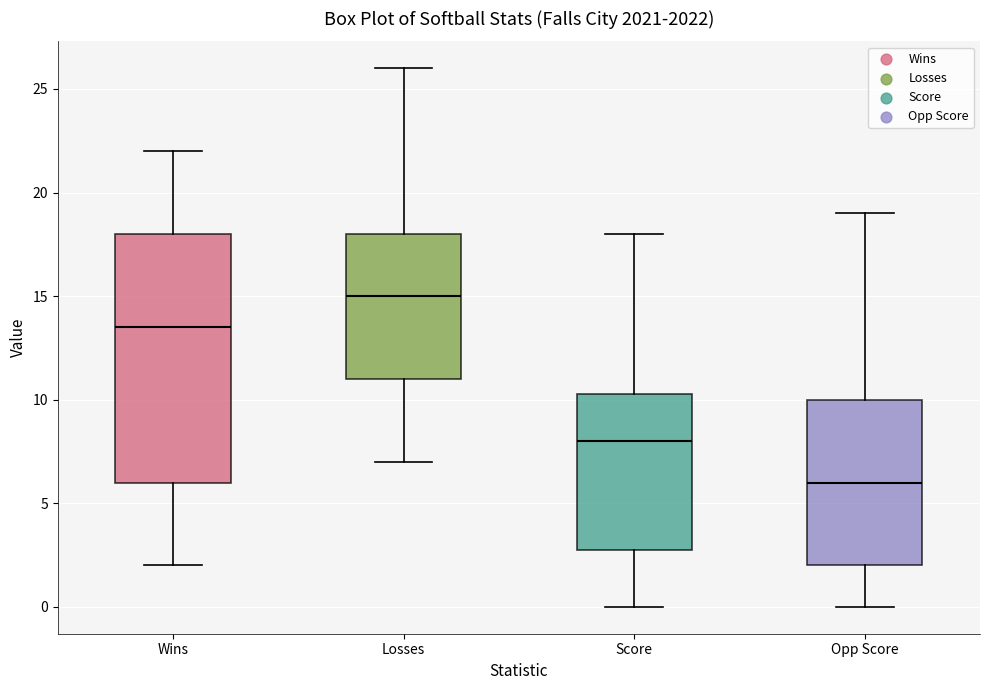

Reading left to right, read every box against the y-axis: the position of its median line, the range the box covers, and the ends of its whiskers. The values are not printed on the chart, so give them approximately, as read against the axis.

Wins: median 13.5, box 6.0 to 18.0, whiskers 2.0 to 22.0
Losses: median 15.0, box 11.0 to 18.0, whiskers 7.0 to 26.0
Score: median 8.0, box 3.0 to 10.5, whiskers 0.0 to 18.0
Opp Score: median 6.0, box 2.0 to 10.0, whiskers 0.0 to 19.0